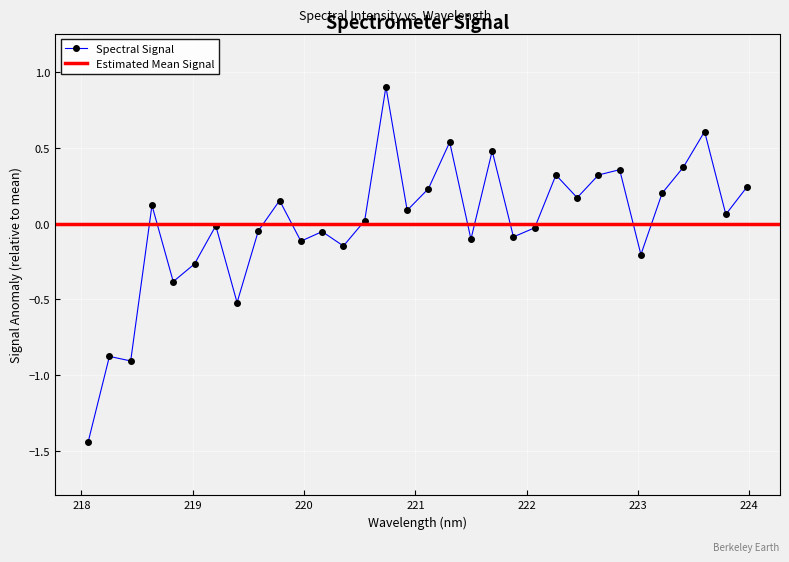

Reading left to right, list all the values displayed in this chart.

218.0596=-1.4	218.2508=-0.9	218.442=-0.9	218.6332=0.1	218.8244=-0.4	219.0156=-0.3	219.2067=-0.0	219.3979=-0.5	219.589=-0.0	219.7801=0.2	219.9712=-0.1	220.1623=-0.1	220.3533=-0.1	220.5444=0.0	220.7354=0.9	220.9264=0.1	221.1174=0.2	221.3083=0.5	221.4993=-0.1	221.6902=0.5	221.8812=-0.1	222.0721=-0.0	222.263=0.3	222.4538=0.2	222.6447=0.3	222.8355=0.4	223.0264=-0.2	223.2172=0.2	223.408=0.4	223.5987=0.6	223.7895=0.1	223.9802=0.2